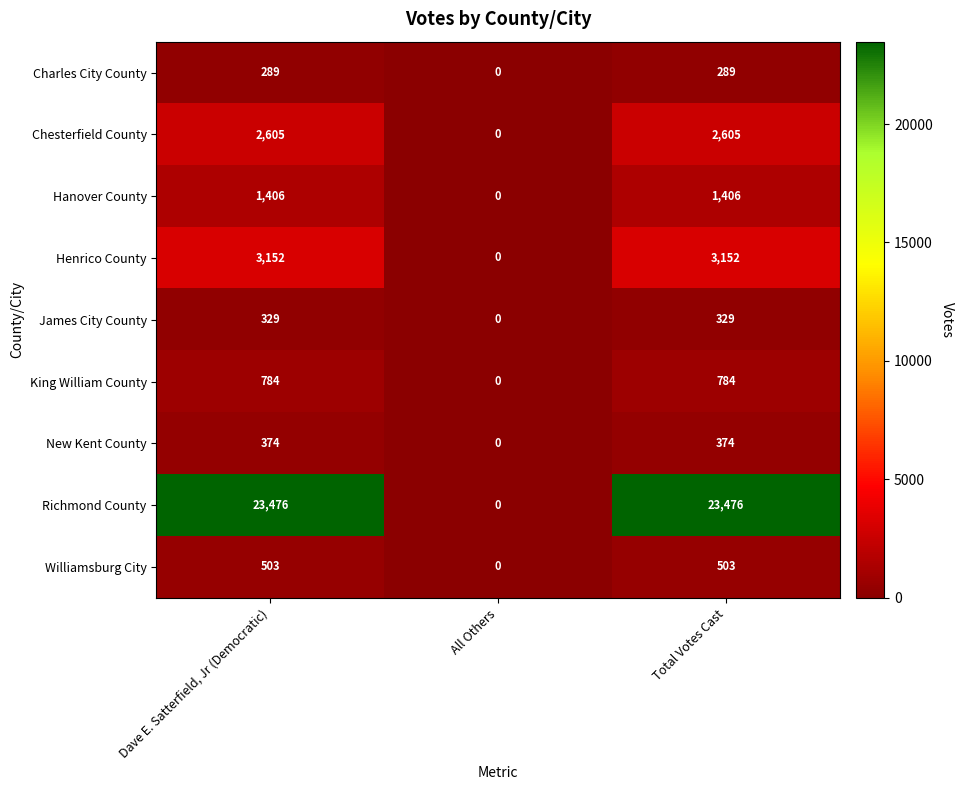

The value of Henrico County at Total Votes Cast is 3152. True or false?

True